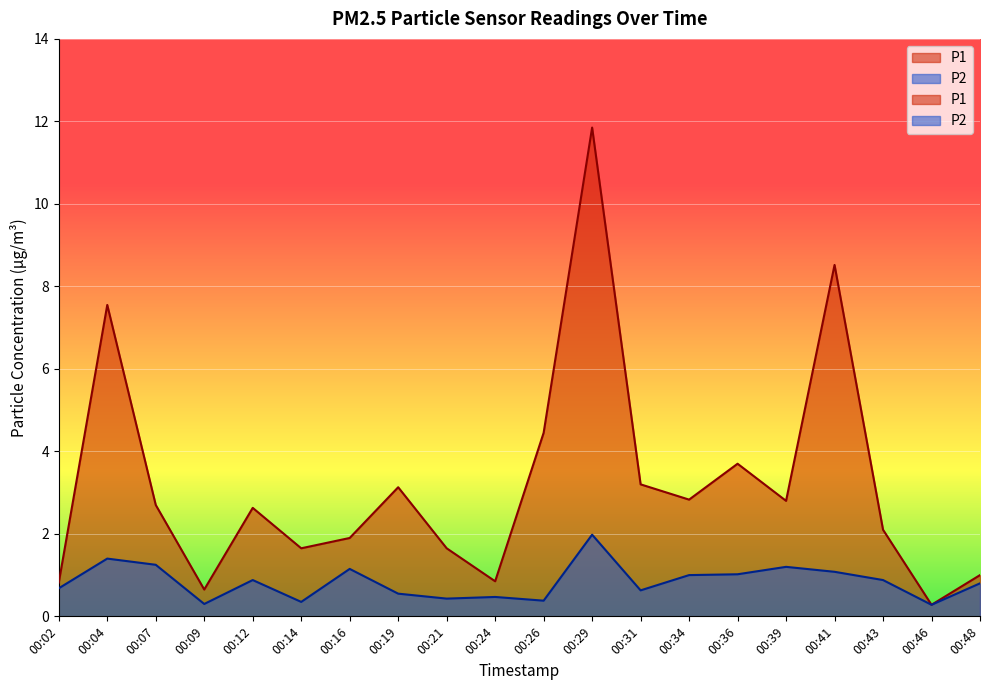

Rank the series at 00:14 from lowest to highest value.

P2, P1